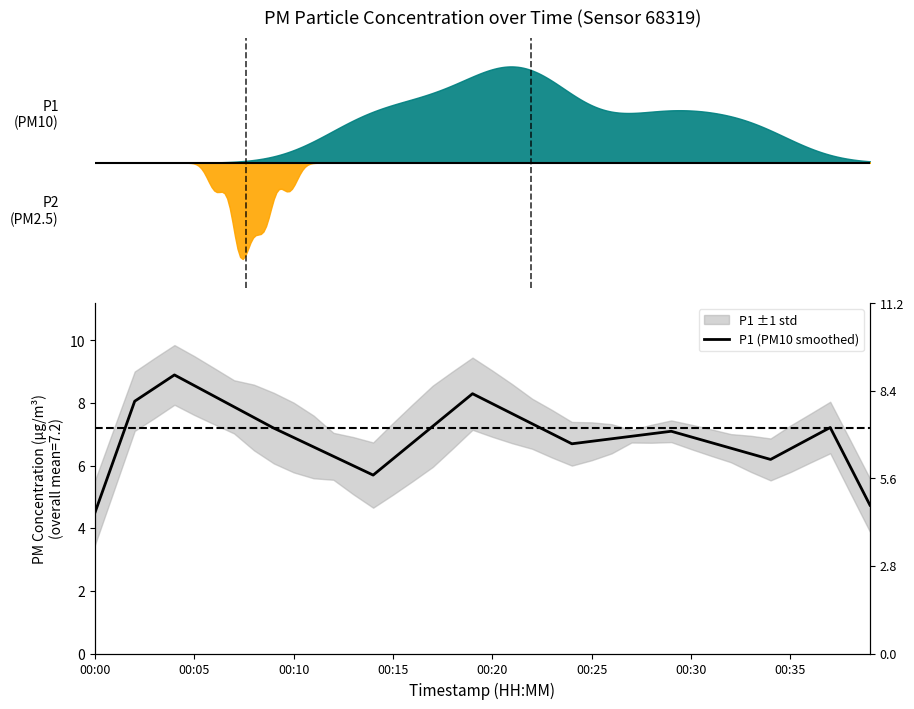

The value at 17 is 2.1. True or false?

False